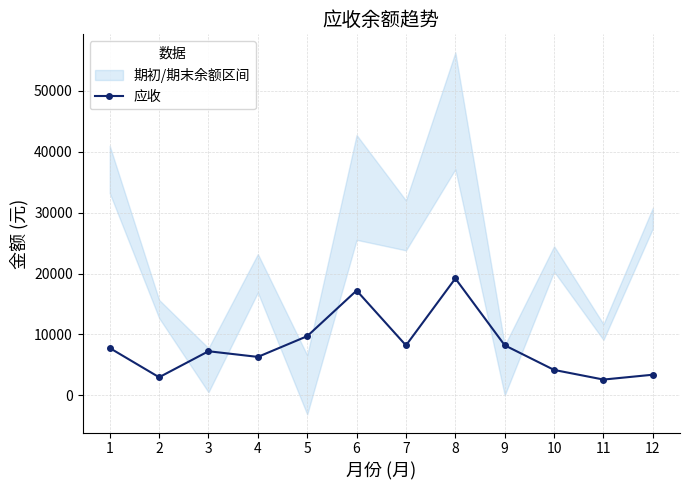

What is the difference between the values at 5 and 6?

7491.5